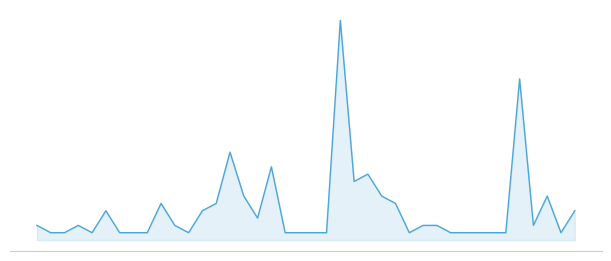

Does the chart have visible grid lines?

No